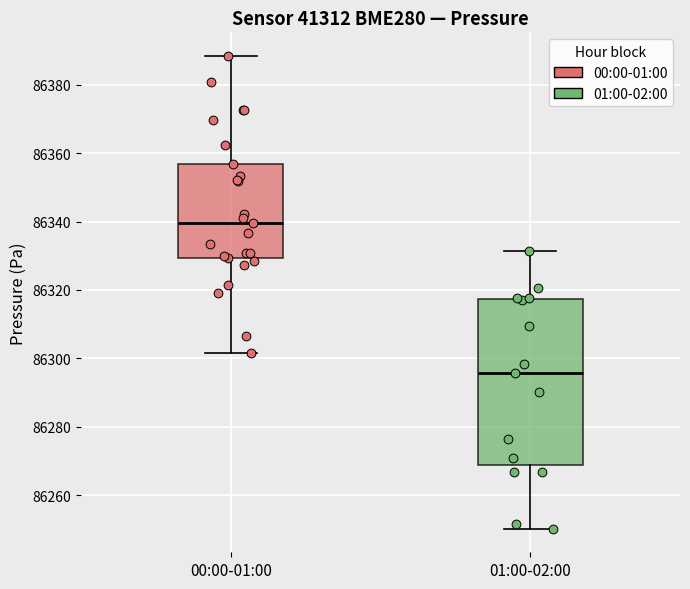

Reading left to right, transcribe this box plot: for each box, give where its median line is, the range the box spans, and where its two whiskers end, as read against the y-axis. The values are not printed on the chart, so give them approximately, as read against the axis.

00:00-01:00: median 86340, box 86330 to 86356, whiskers 86302 to 86388
01:00-02:00: median 86296, box 86268 to 86318, whiskers 86250 to 86332